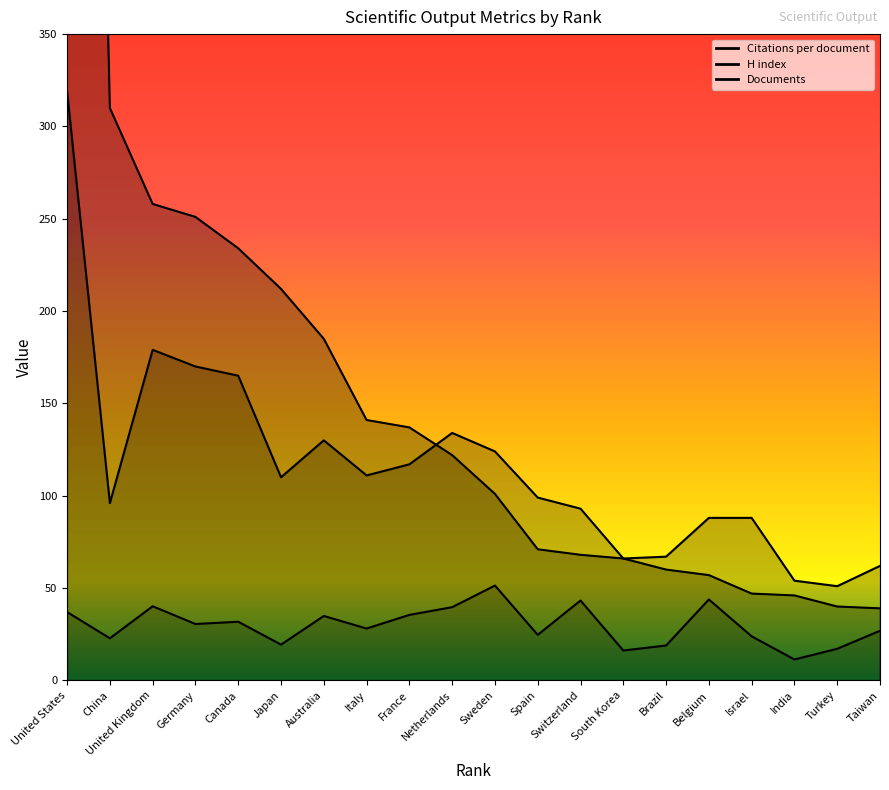

What is the average value of the Documents series?

186.5